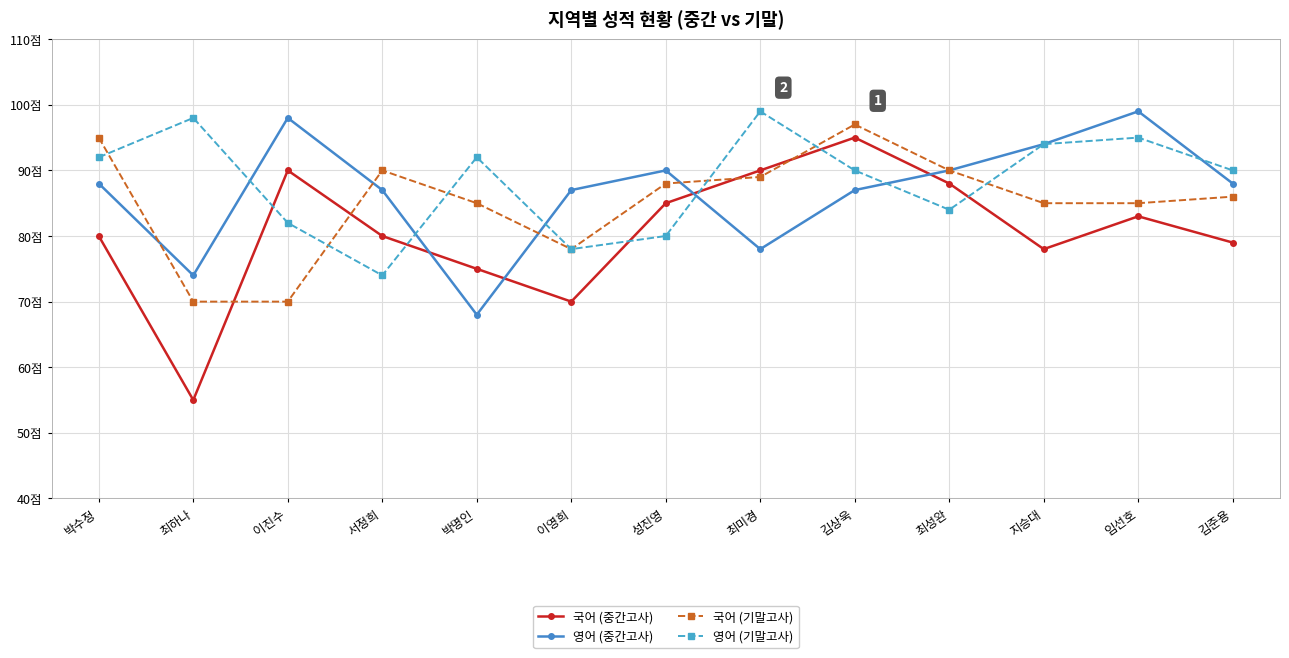

What are all the series names shown in the legend?

국어 (중간고사), 영어 (중간고사), 국어 (기말고사), 영어 (기말고사)